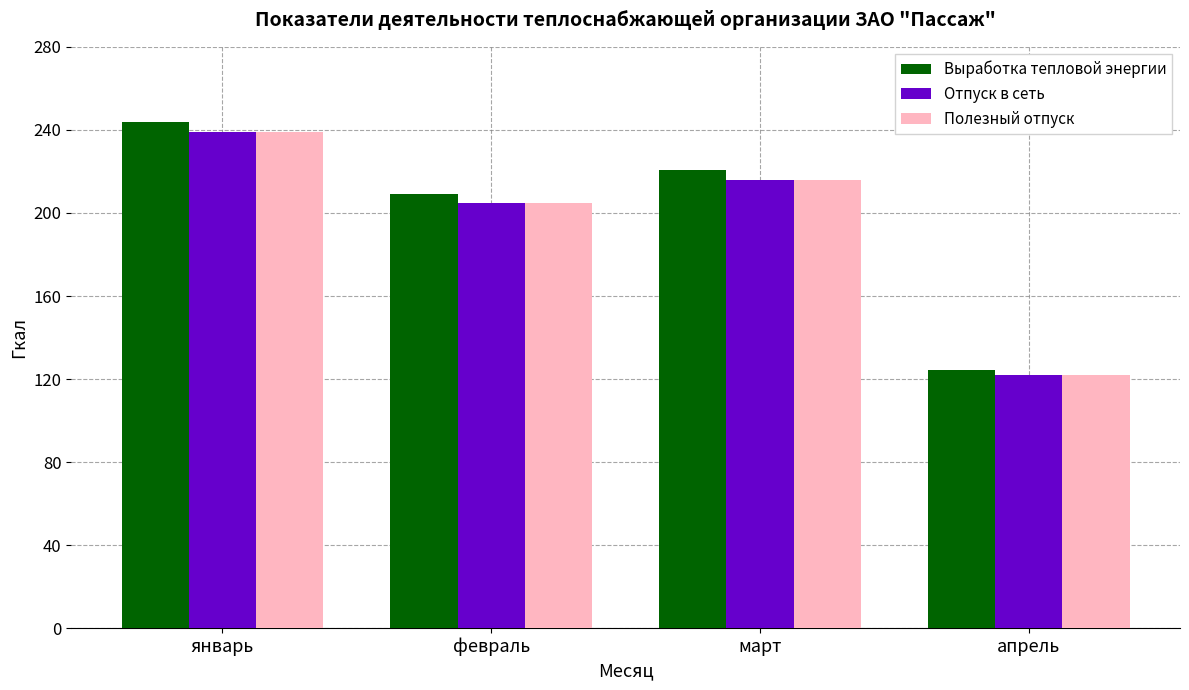

What is the difference between the highest and lowest values at март?

4.7